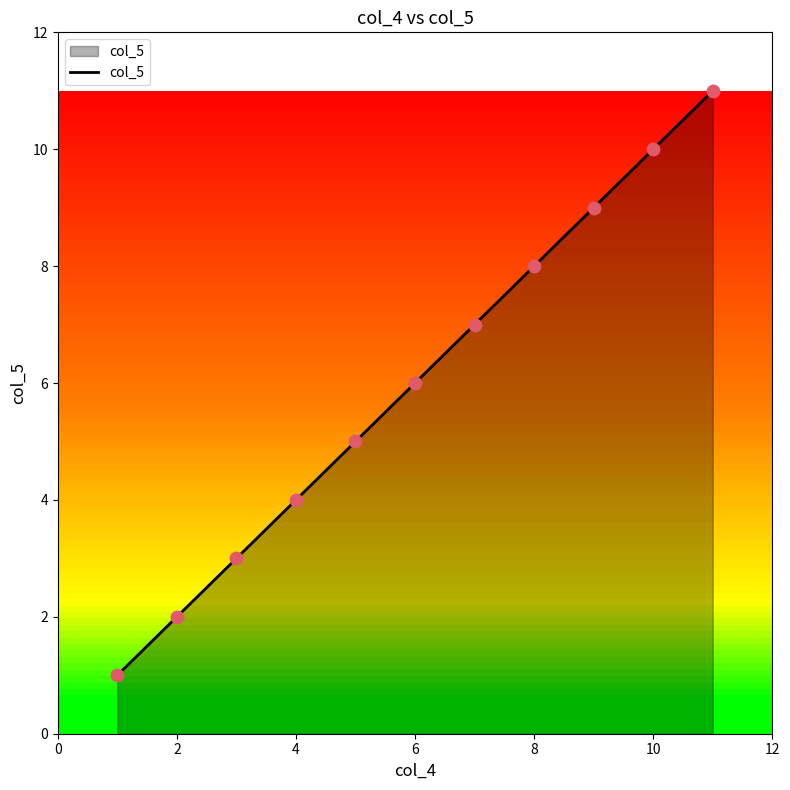

What is the greatest value displayed?

11